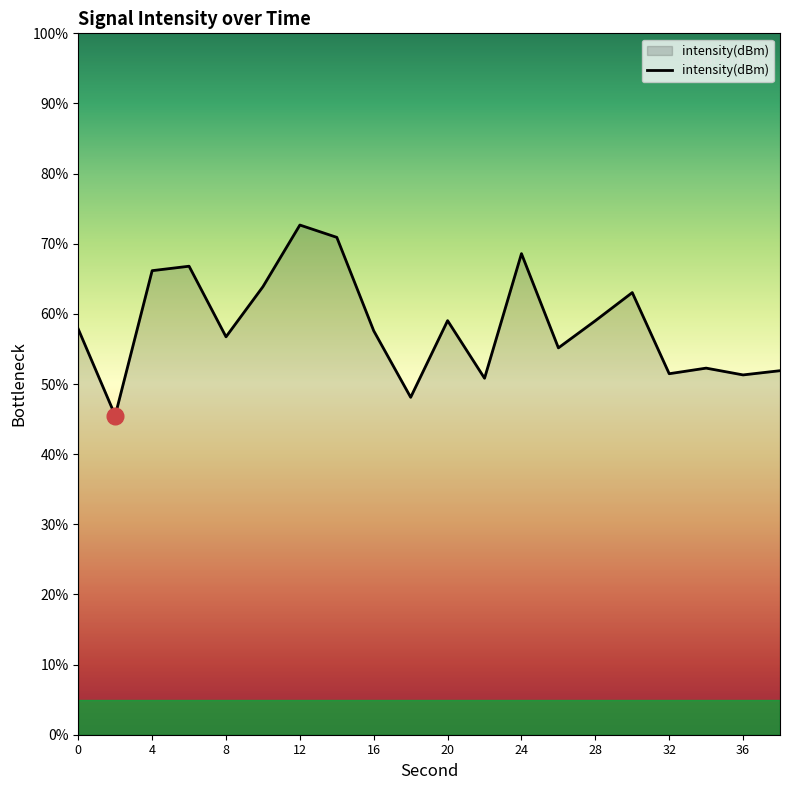

What is the difference between the maximum and minimum values?

27.2